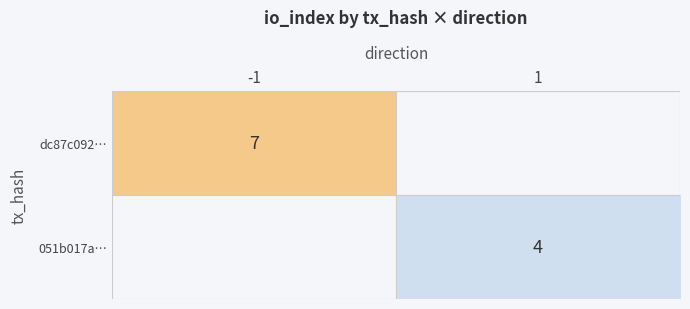

Count the number of data series in this chart.

2